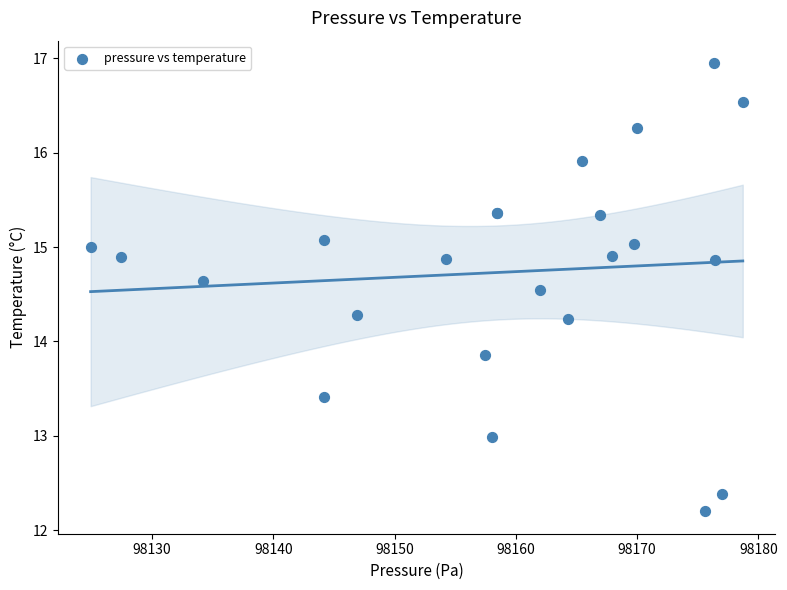

What Y value in the scatter plot is closest to 14?

13.9